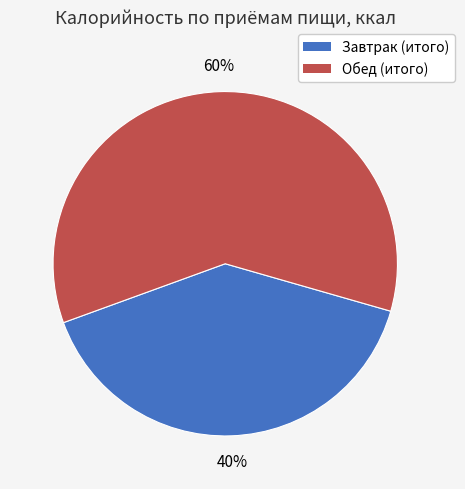

How many segments does this pie chart have?

2